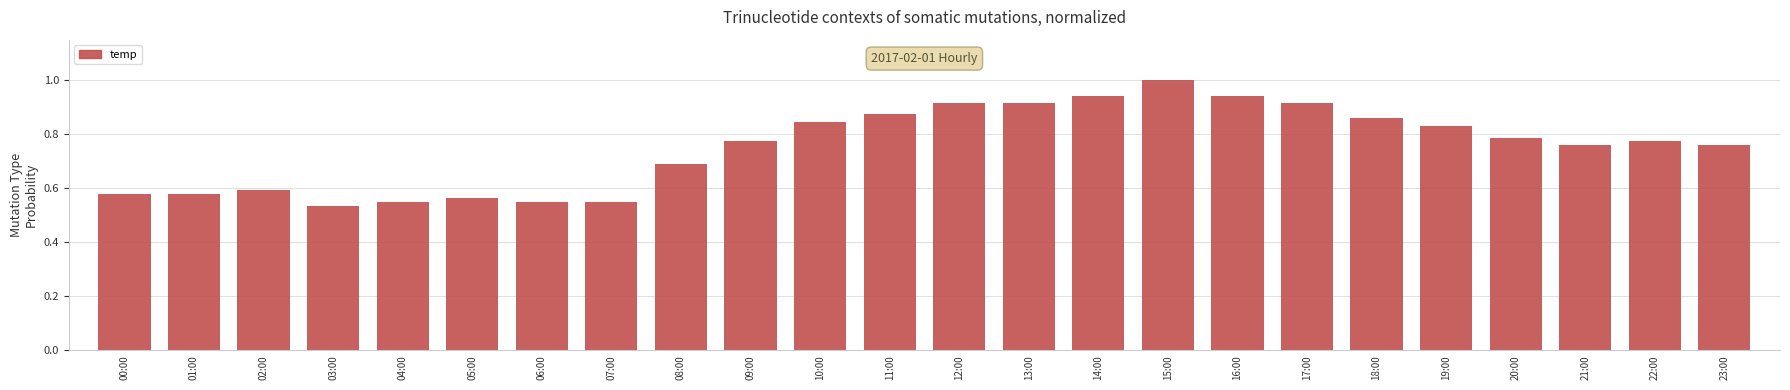

At which label is the value closest to 0?

03:00